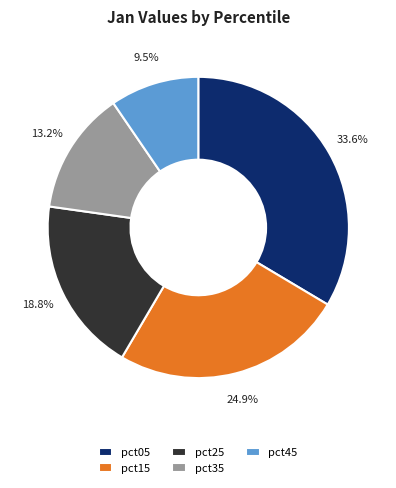

How many segments does this pie chart have?

5